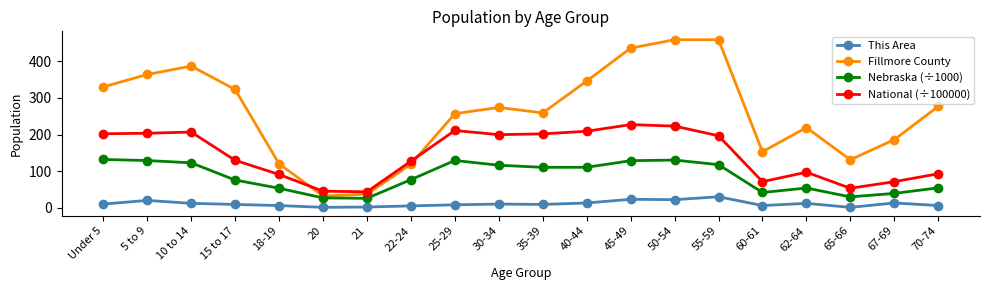

What is the label of the 9th point from the right?

40-44